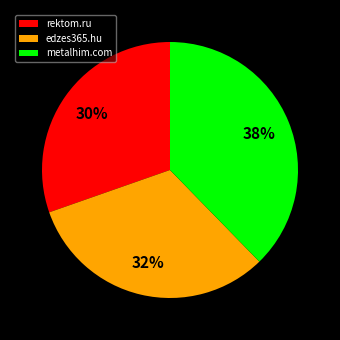

Which category has the biggest portion of the pie?

metalhim.com